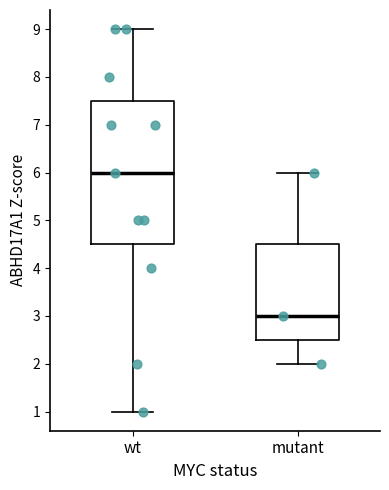

Reading left to right, transcribe this box plot: for each box, give where its median line is, the range the box spans, and where its two whiskers end, as read against the y-axis. The values are not printed on the chart, so give them approximately, as read against the axis.

wt: median 6.0, box 4.5 to 7.5, whiskers 1.0 to 9.0
mutant: median 3.0, box 2.5 to 4.5, whiskers 2.0 to 6.0